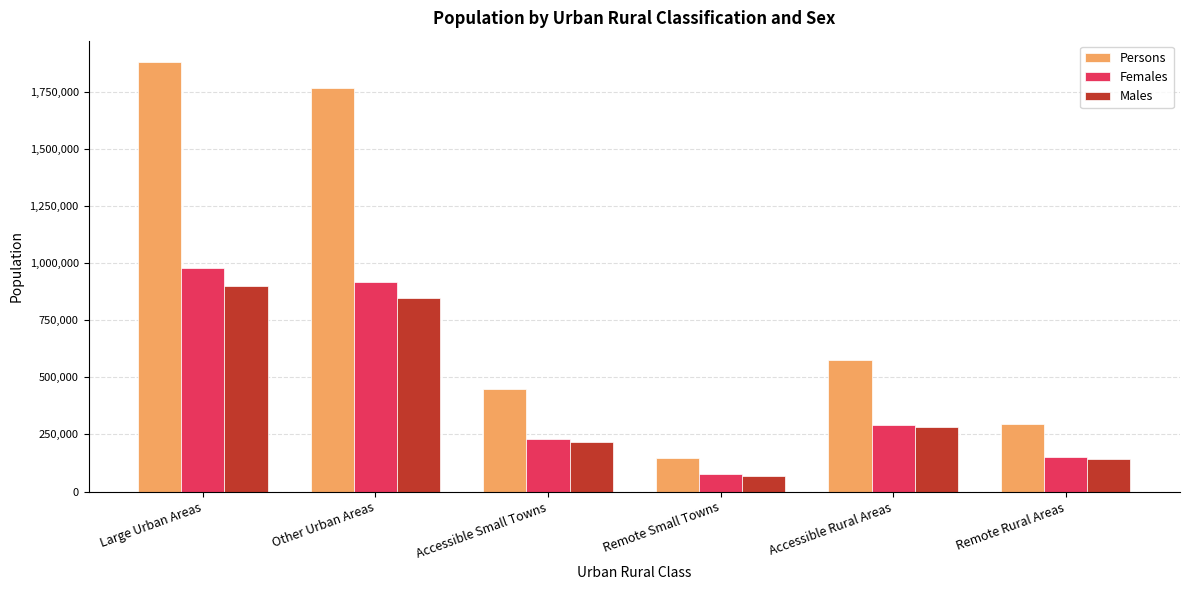

What is the minimum value for Persons?

144810